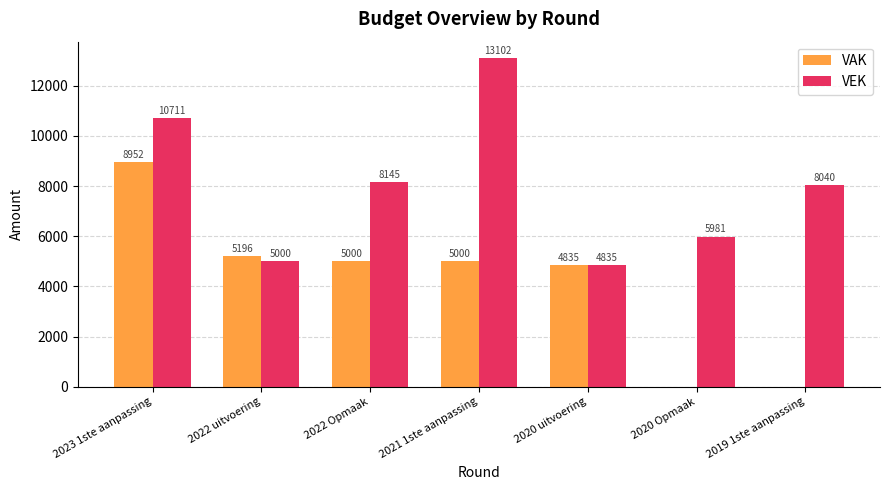

Where is VEK nearest to the value 8968?

2022 Opmaak